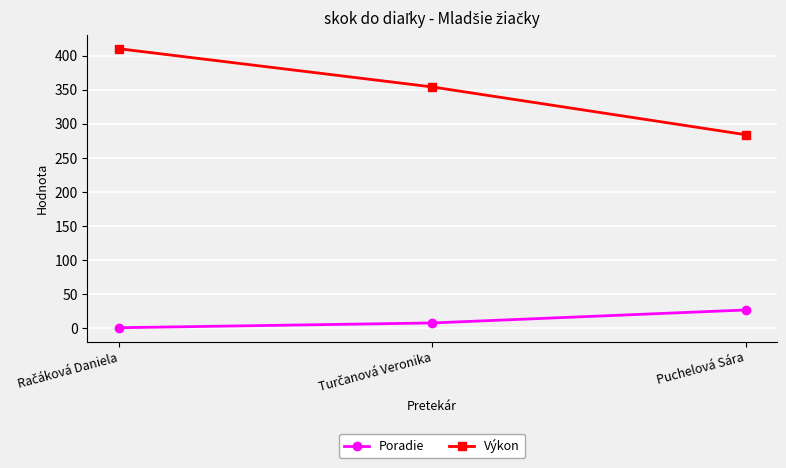

What is the spread (max minus min) of values at Puchelová Sára?

257